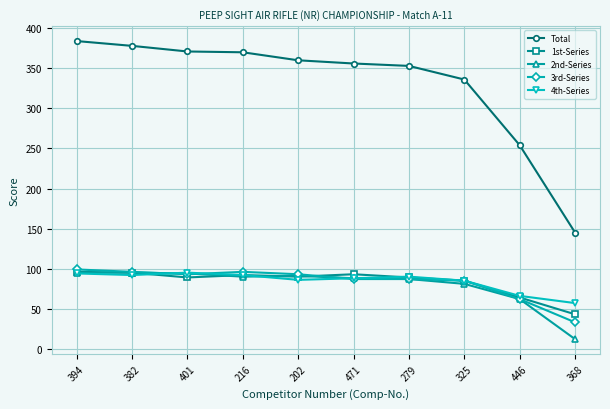

The value of Total at 202 is 360. True or false?

True